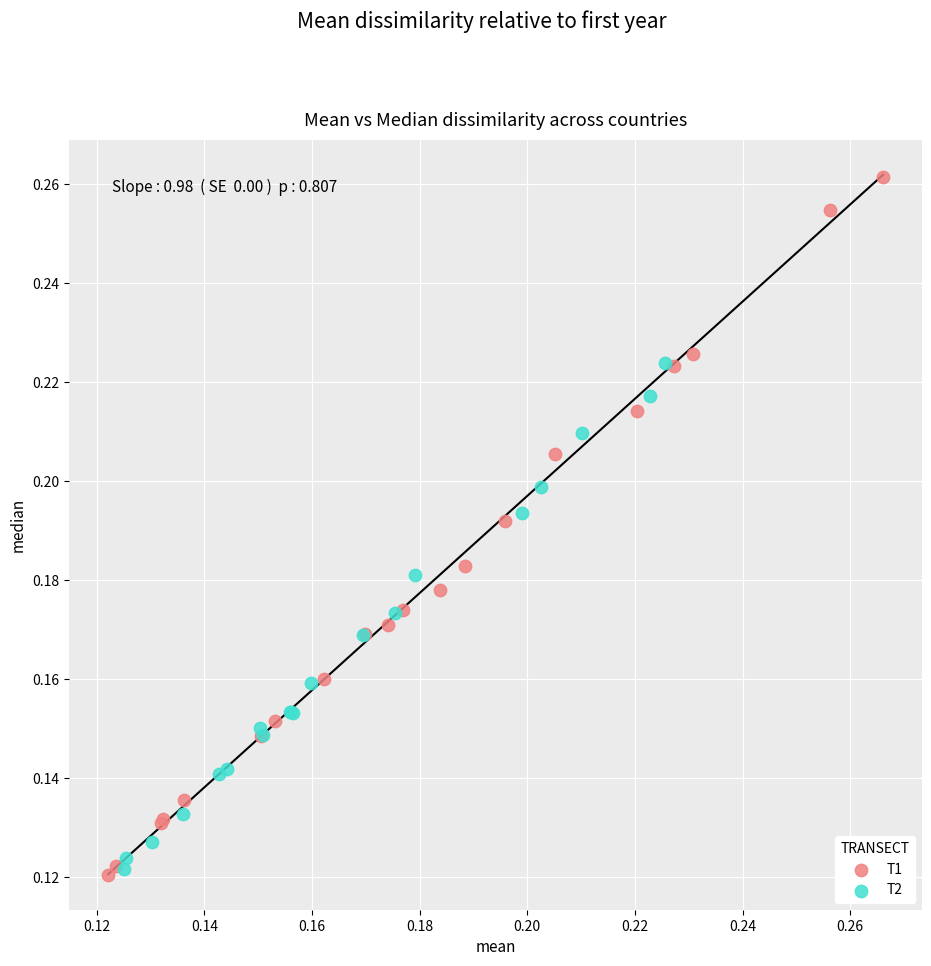

Which series contains the highest Y value?

T1